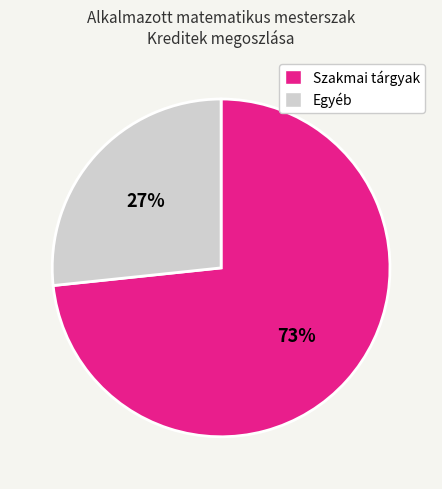

Between Szakmai tárgyak and Egyéb, which is larger?

Szakmai tárgyak